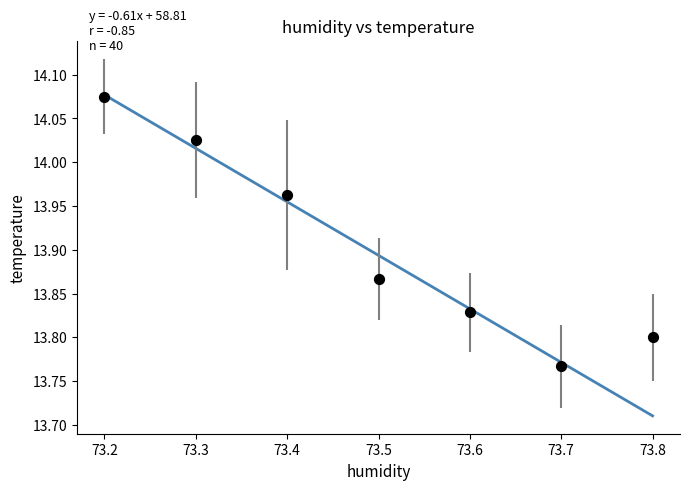

What is the average X value?

73.5